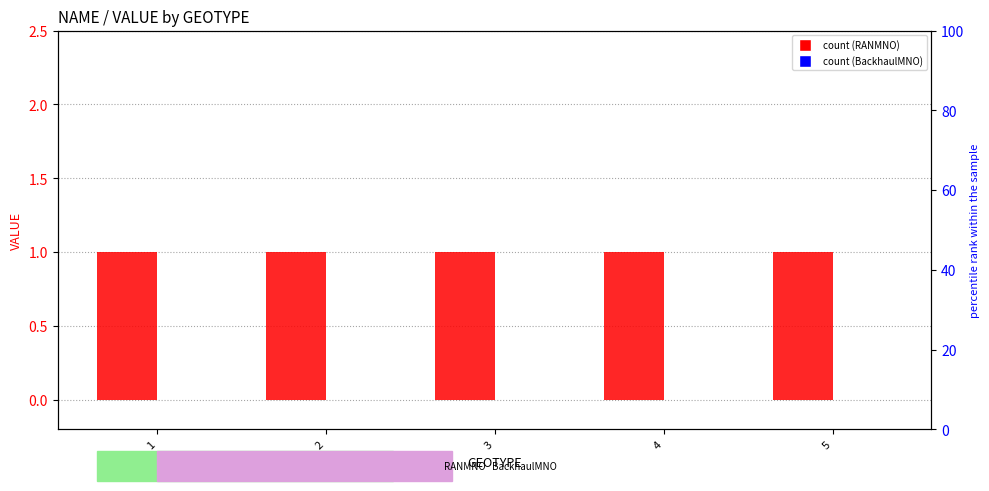

List the series in order of their peak value, highest first.

RANMNO, BackhaulMNO